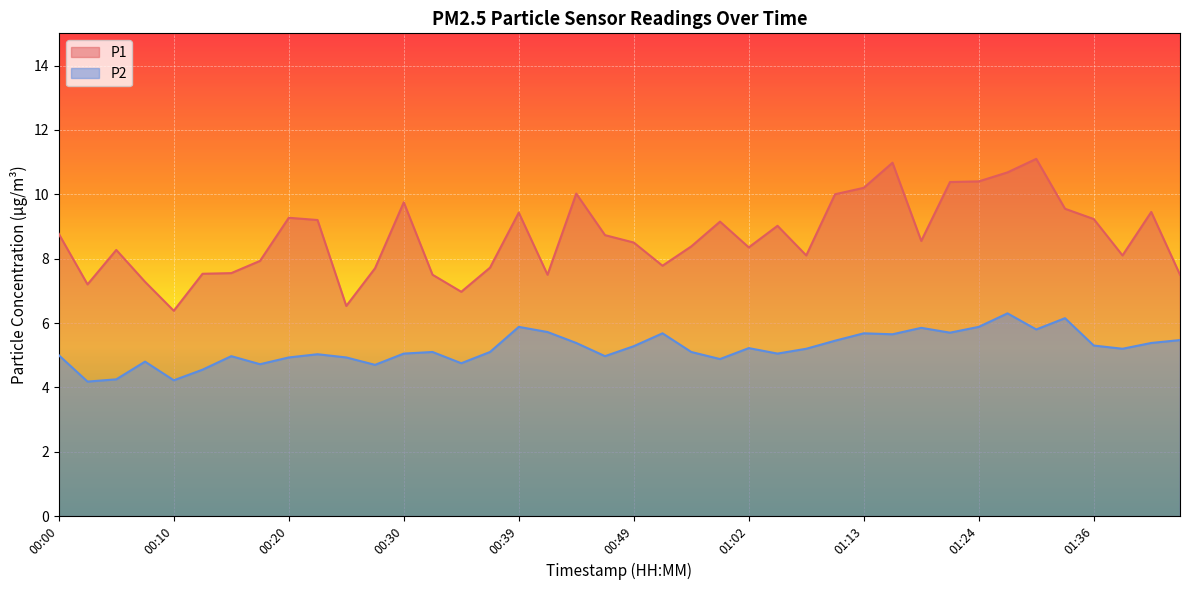

What is the difference between the second highest and second lowest values in the P2 series?

1.9